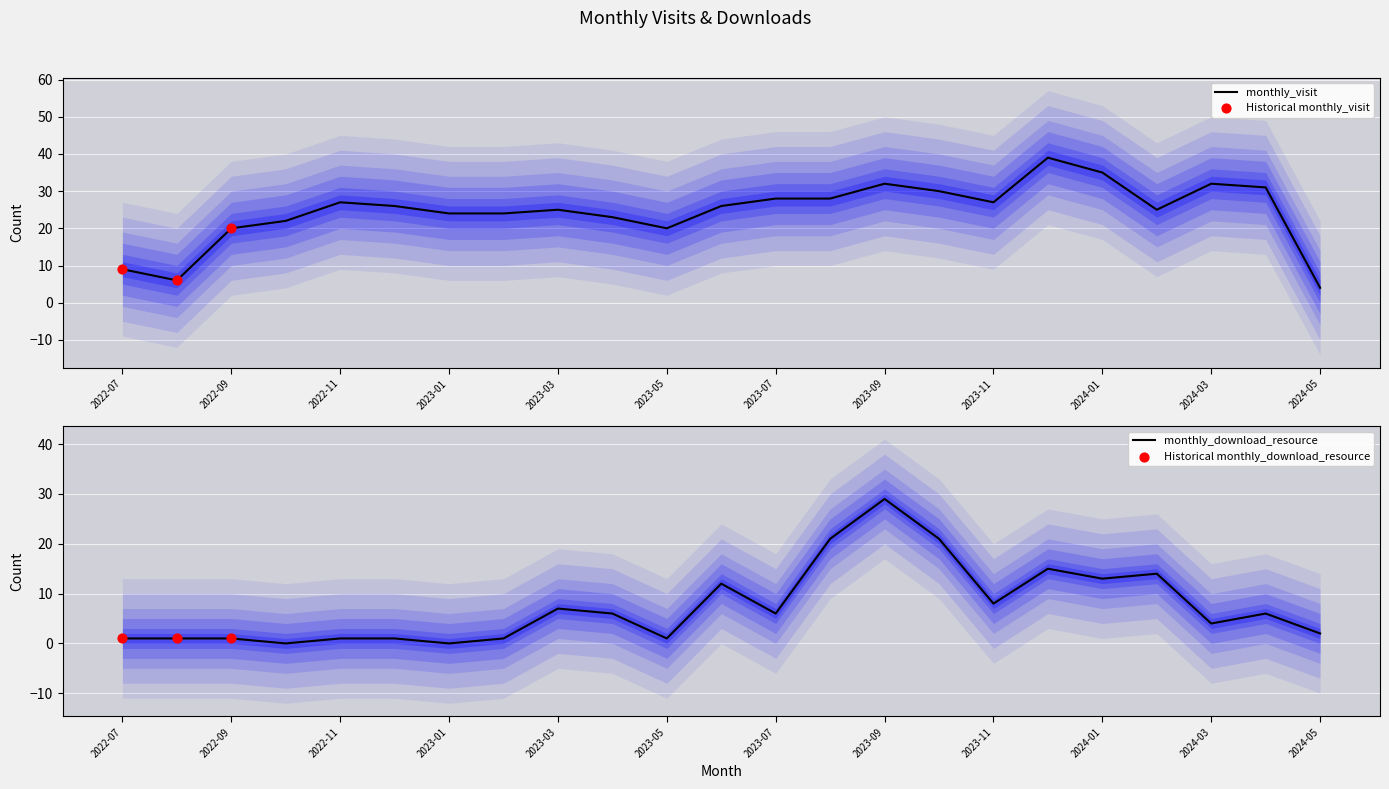

What are all the series names shown in the legend?

monthly_visit, monthly_download_resource